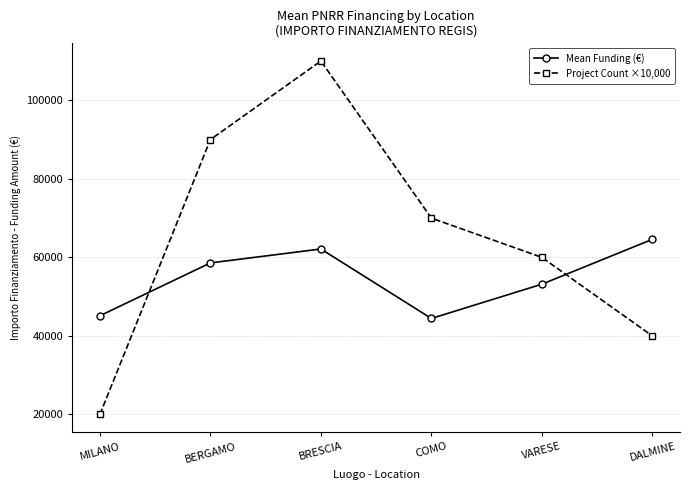

What is the difference between the second highest and second lowest values in the Project Count ×10,000 series?

50000.0